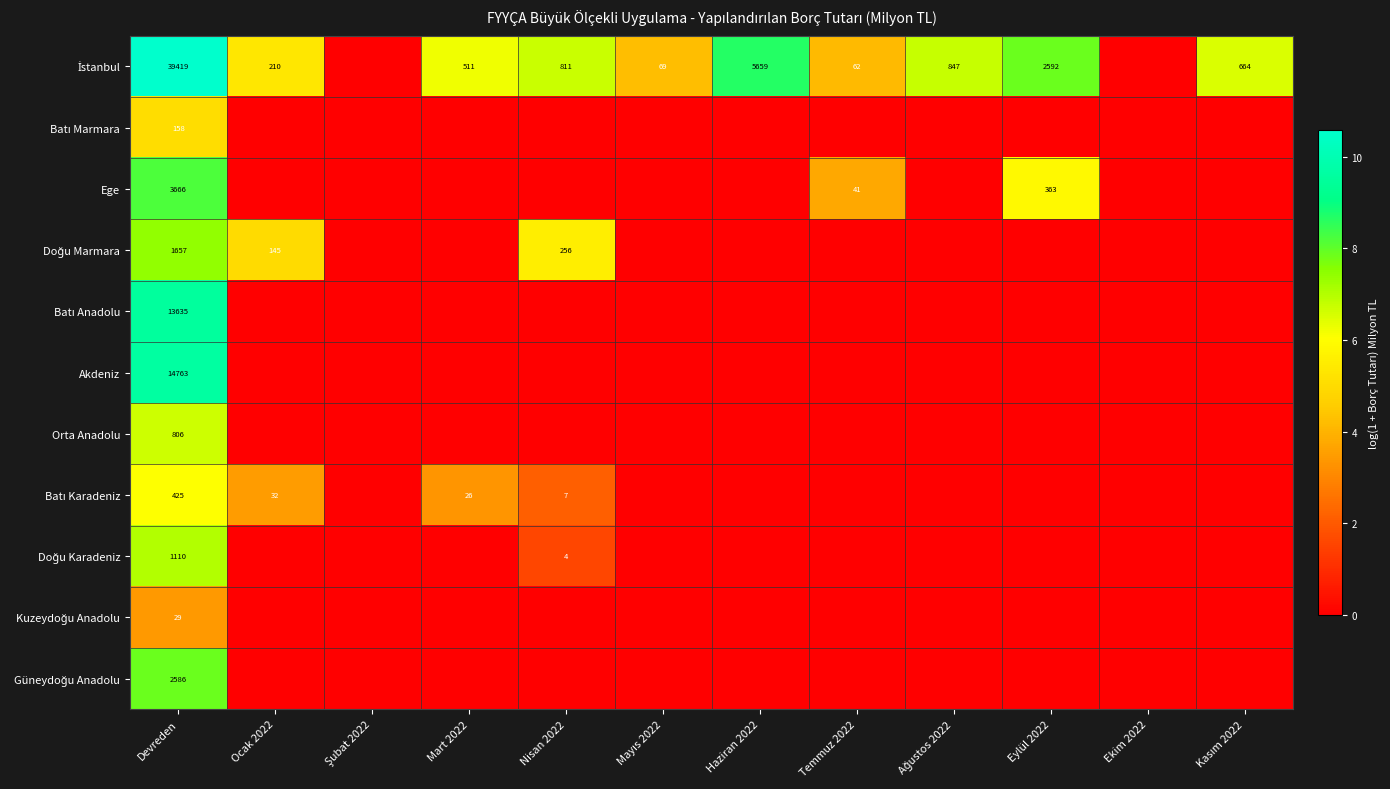

What is the spread (max minus min) of values at Haziran 2022?

8.6